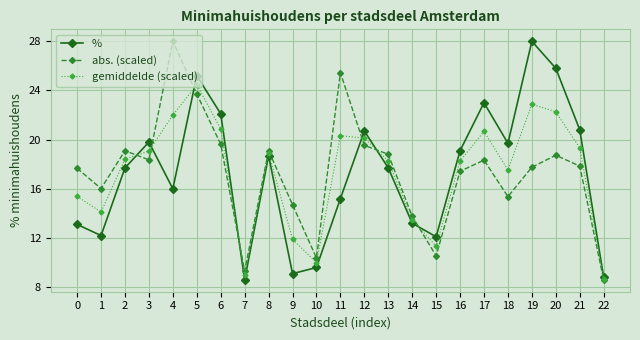

What is the value of the gemiddelde (scaled) point at the 19th from the left?

17.5